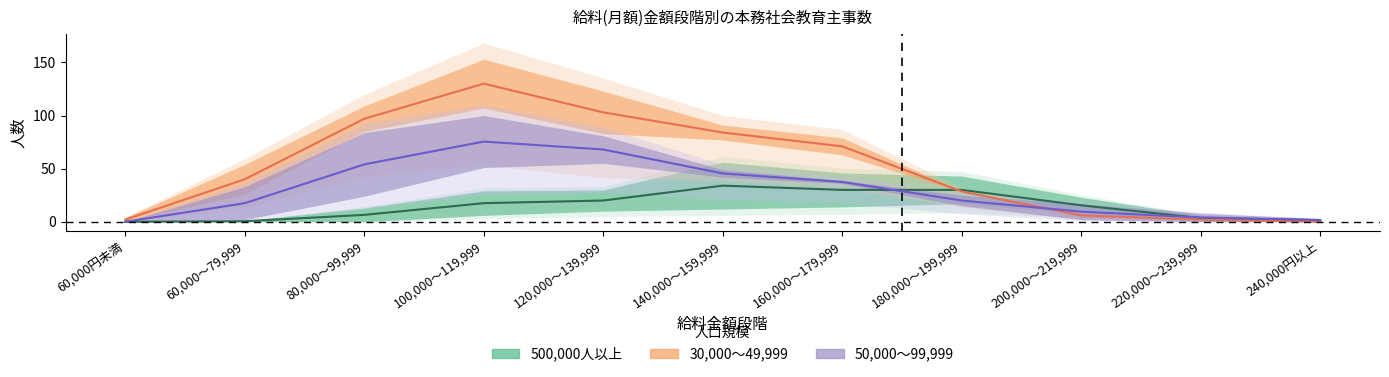

Reading right to left, list all the values displayed in this chart.

150,000～499,999: 1.5	3.5	15.5	30.0	30.0	34.0	20.0	17.5	6.5	0.5	0.0
30,000～49,999: 0.0	2.0	6.0	28.5	71.0	84.0	103.0	130.0	97.0	40.0	2.0
15,000～29,999: 1.5	4.0	9.5	20.0	37.5	45.5	68.0	75.5	54.0	17.5	0.0